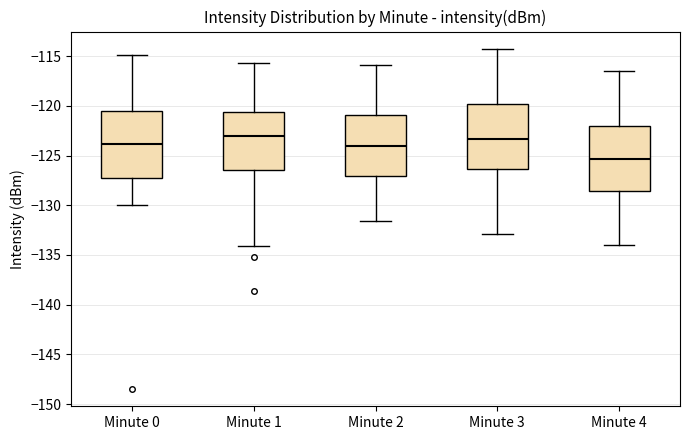

Reading left to right, read every box against the y-axis: the position of its median line, the range the box covers, and the ends of its whiskers. The values are not printed on the chart, so give them approximately, as read against the axis.

Minute 0: median -124.0, box -127.0 to -120.5, whiskers -130.0 to -115.0
Minute 1: median -123.0, box -126.5 to -120.5, whiskers -134.0 to -115.5
Minute 2: median -124.0, box -127.0 to -121.0, whiskers -131.5 to -116.0
Minute 3: median -123.5, box -126.5 to -120.0, whiskers -133.0 to -114.0
Minute 4: median -125.5, box -128.5 to -122.0, whiskers -134.0 to -116.5